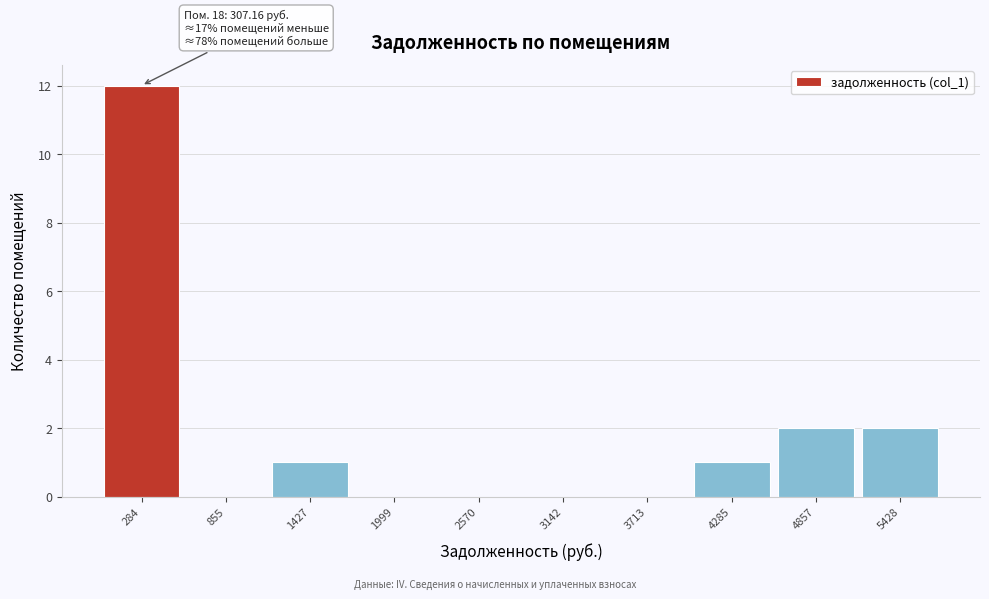

Reading right to left, extract all data points from this chart.

5428=2	4857=2	4285=1	3713=0	3142=0	2570=0	1999=0	1427=1	855=0	284=12